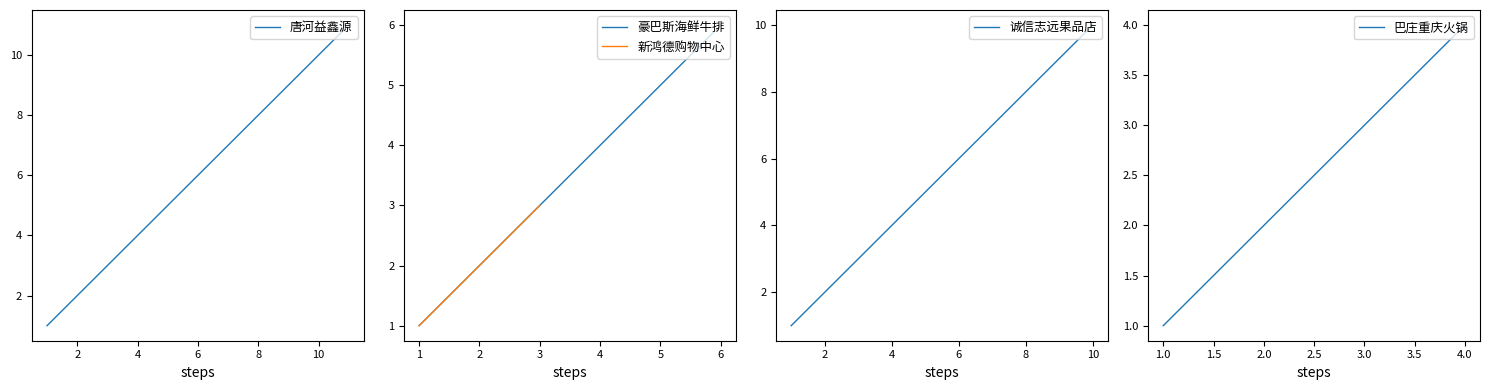

The value of 莲菜 at 唐河县益鑫源生活超市 is 2. True or false?

True